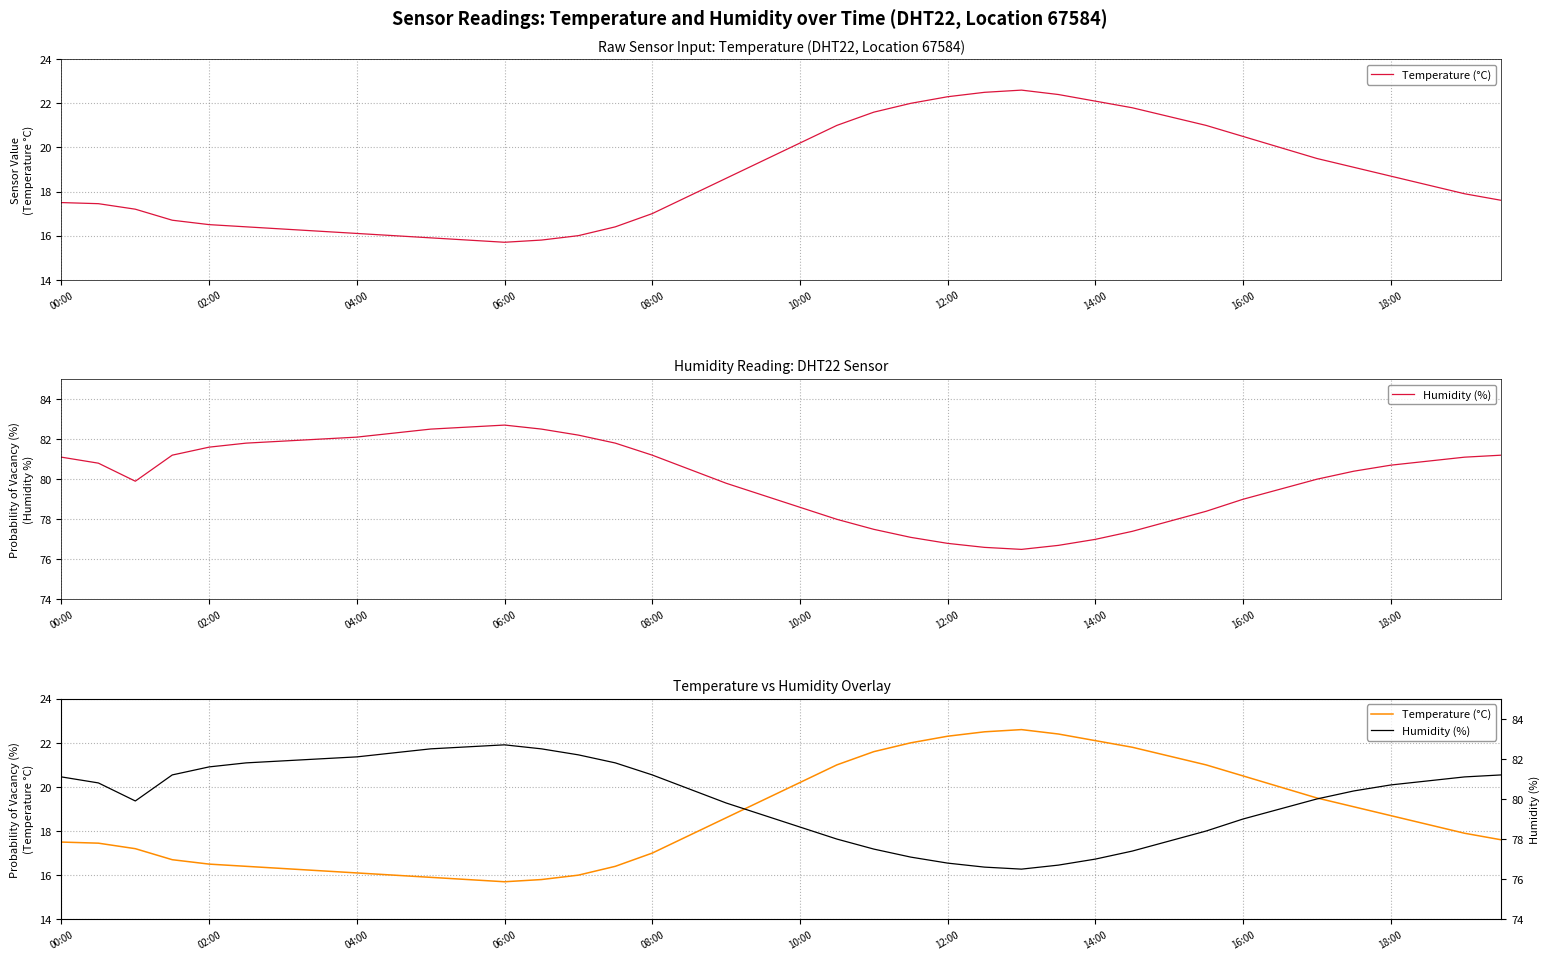

What are all the series names shown in the legend?

Temperature (°C), Humidity (%)